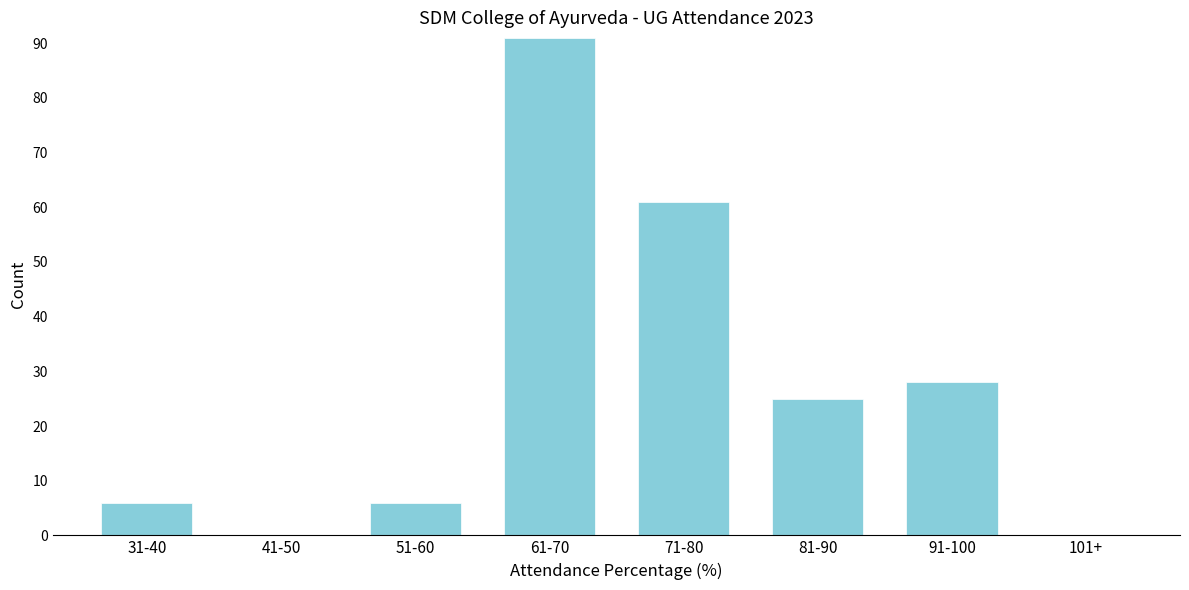

Reading left to right, what are all the values shown in this chart?

31-40=6	41-50=0	51-60=6	61-70=91	71-80=61	81-90=25	91-100=28	101+=0